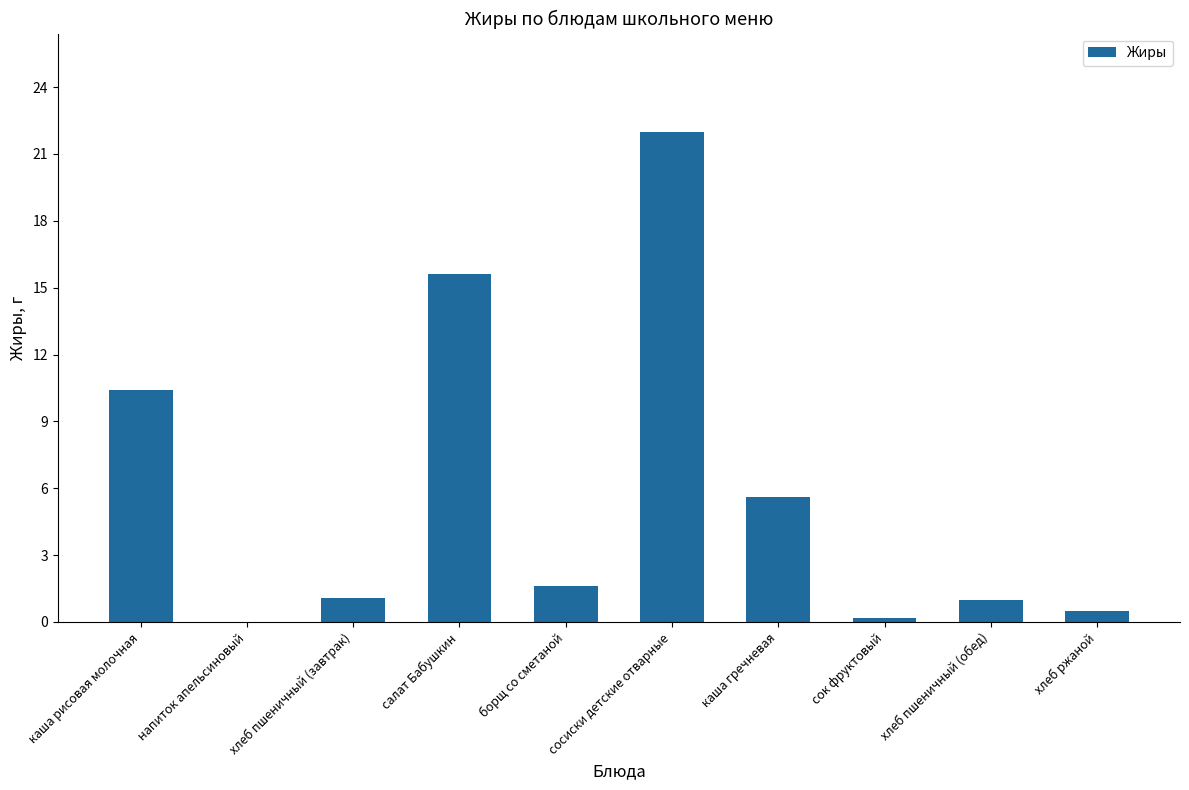

What is the sum of the values at напиток апельсиновый and хлеб пшеничный (обед)?

1.0